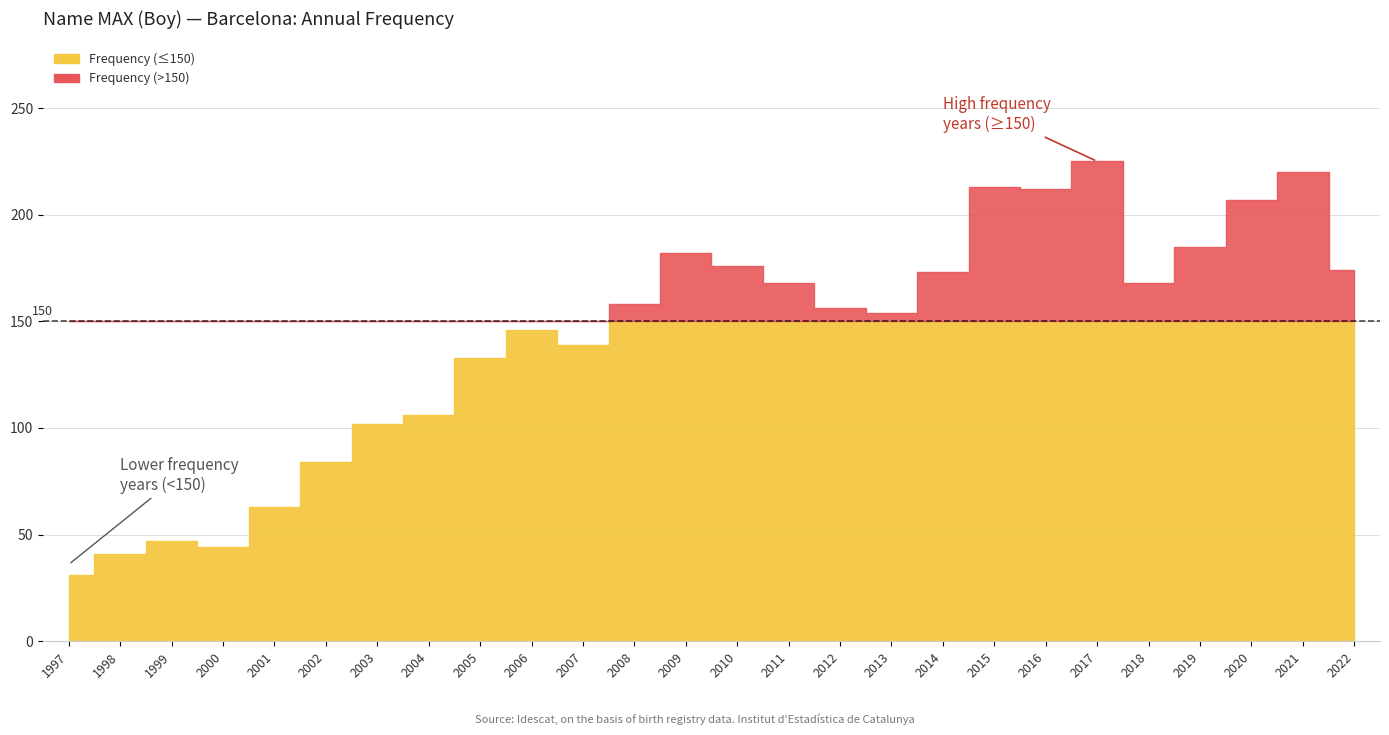

How many values in the Frequency series exceed 158?

12